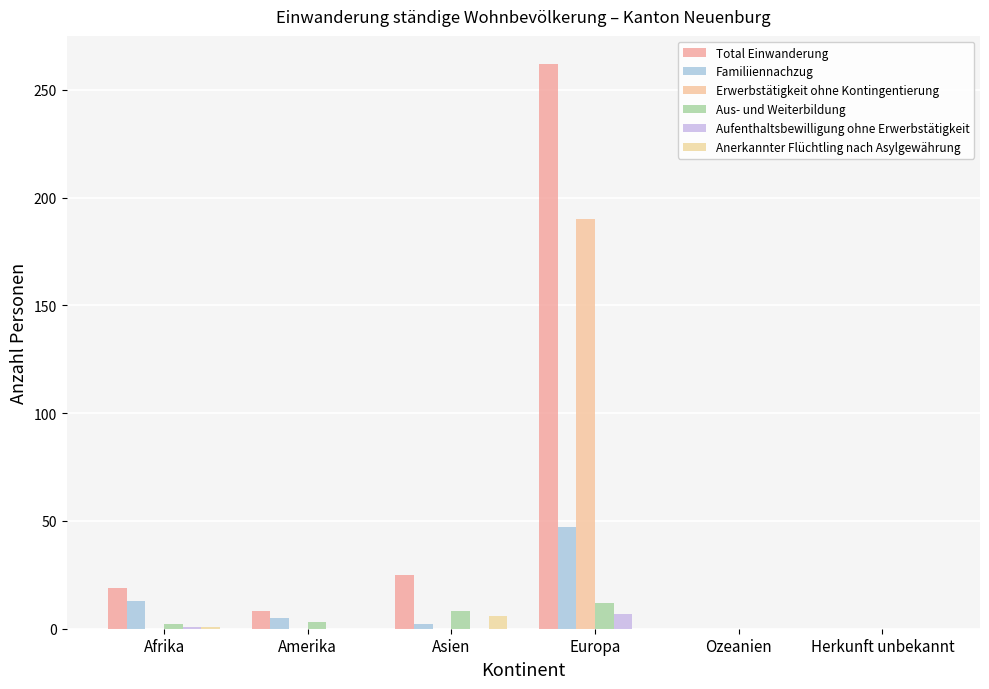

Does the chart contain stacked bars?

No